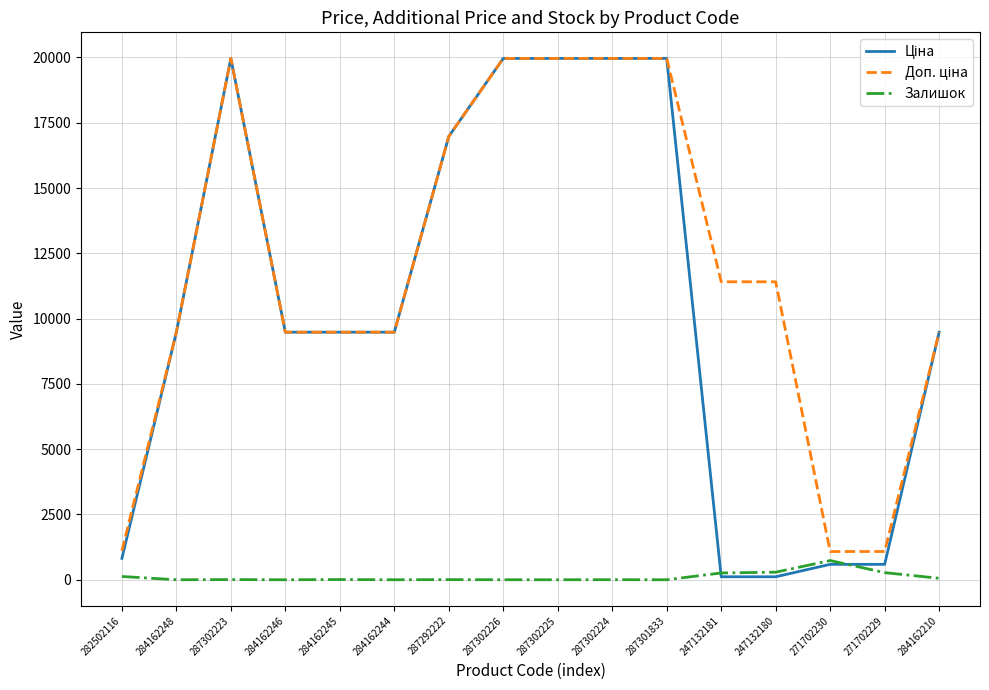

What is the total value across all series at 287301833?

39928.3